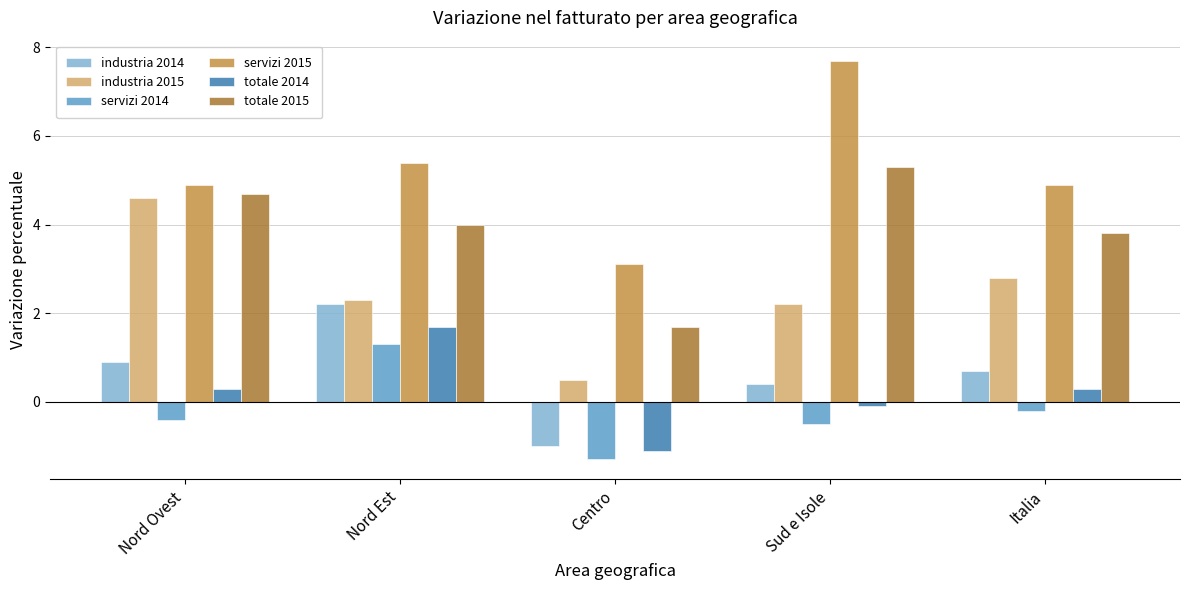

What is the approximate value of totale 2014 at Nord Est?

1.7